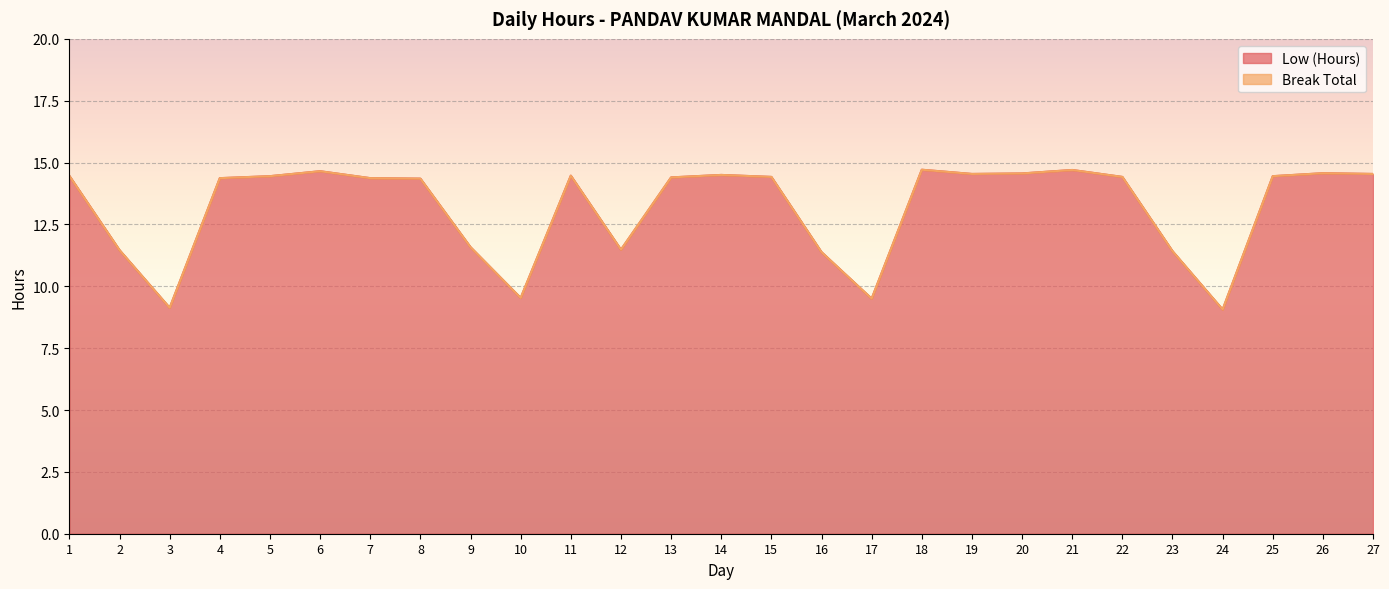

The value at 1 is 4.8. True or false?

False